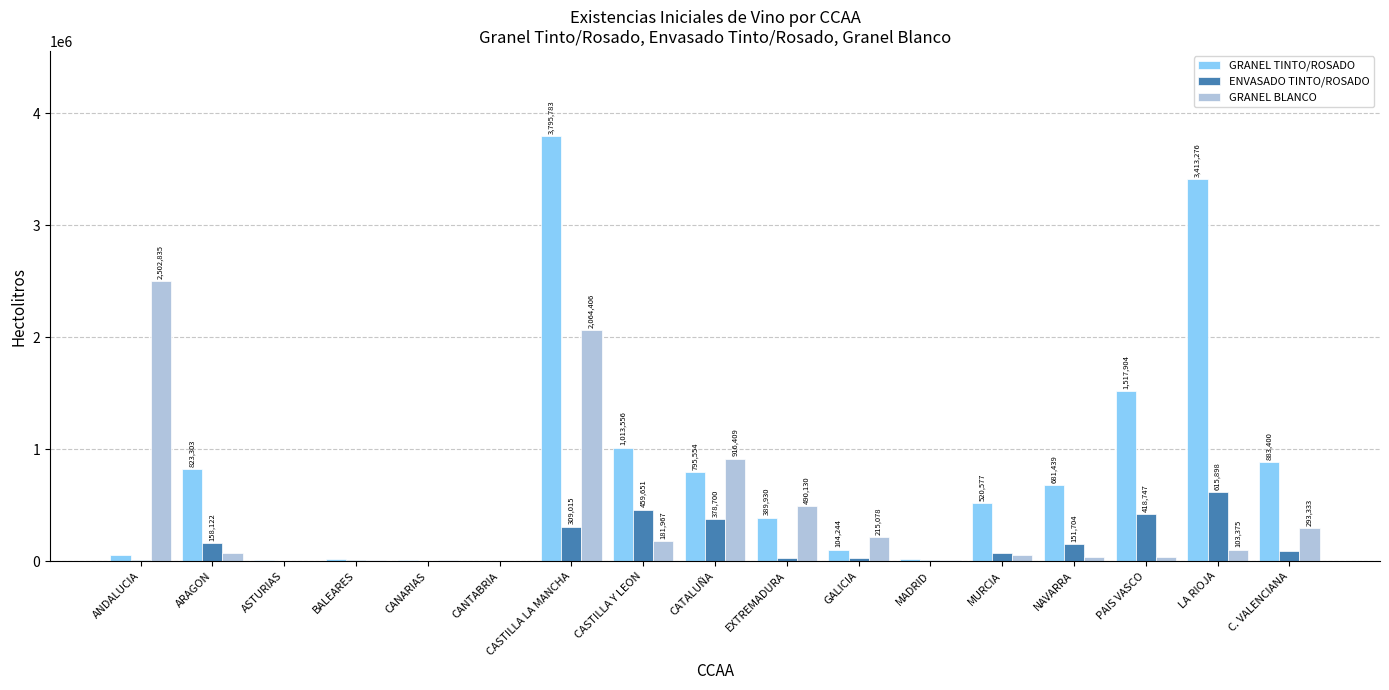

What is the sum of all GRANEL TINTO/ROSADO values?

14054291